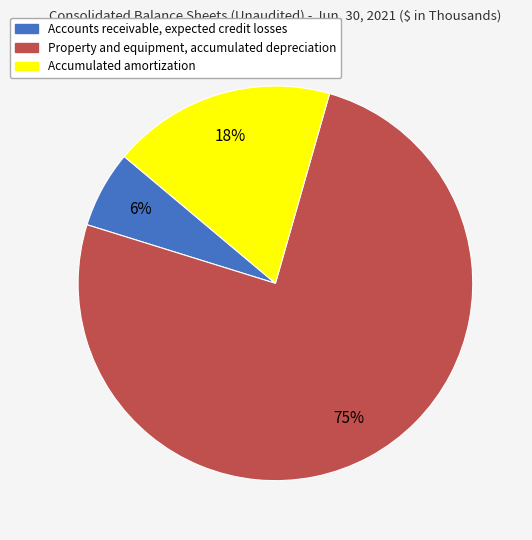

Which has a higher value, Property and equipment, accumulated depreciation or Accumulated amortization?

Property and equipment, accumulated depreciation